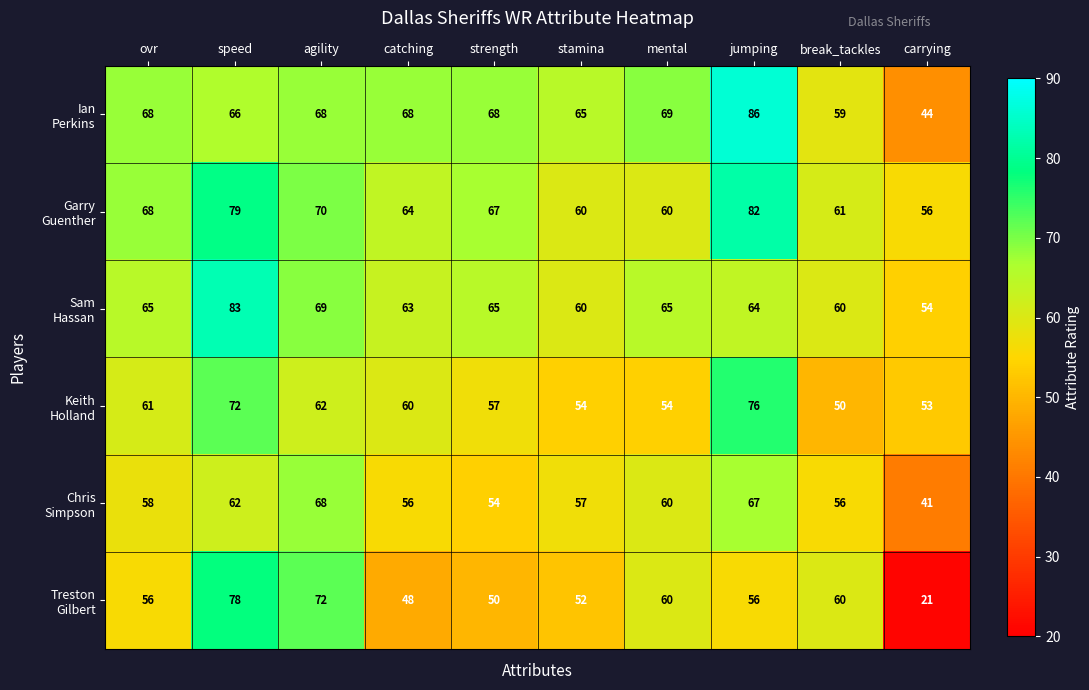

At how many categories does at least one series exceed 27?

10